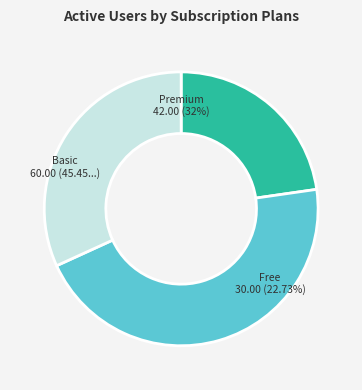

Which has a higher value, 20 or 14?

20